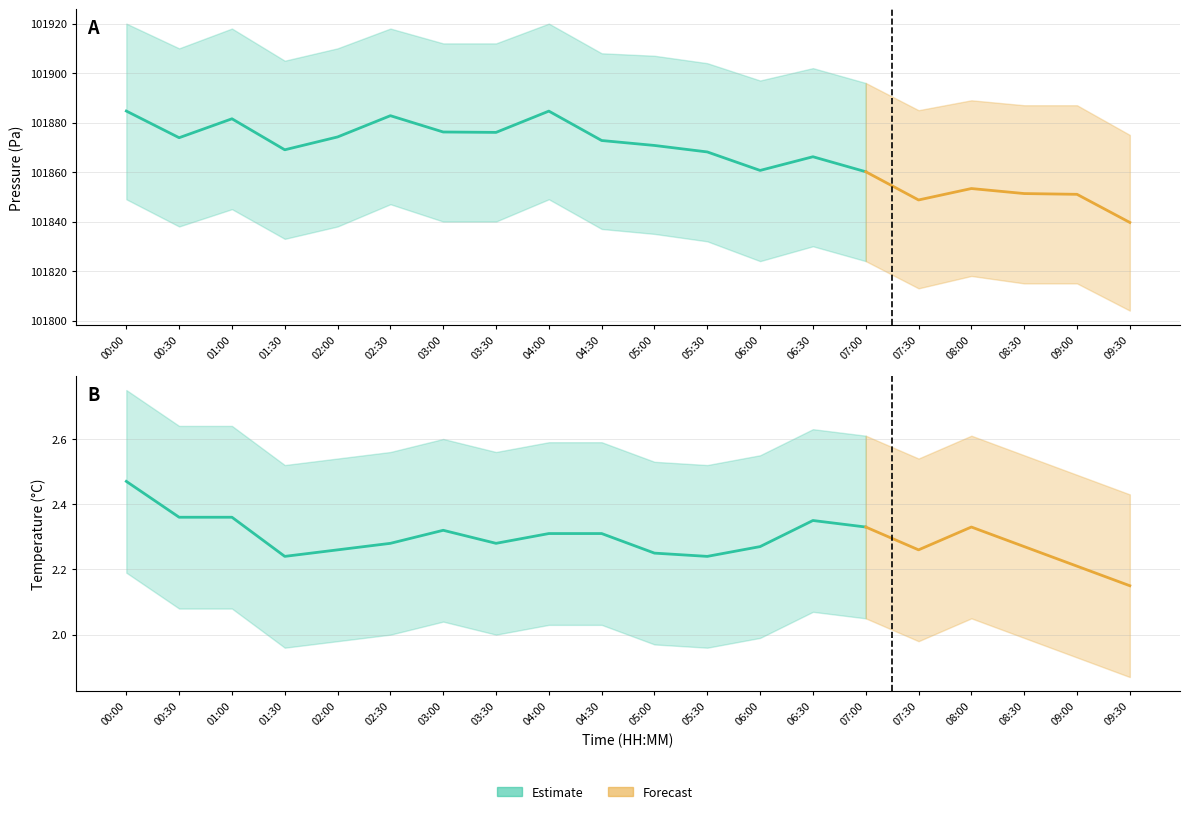

True or false: pressure_upper and temperature_upper cross at least once.

False